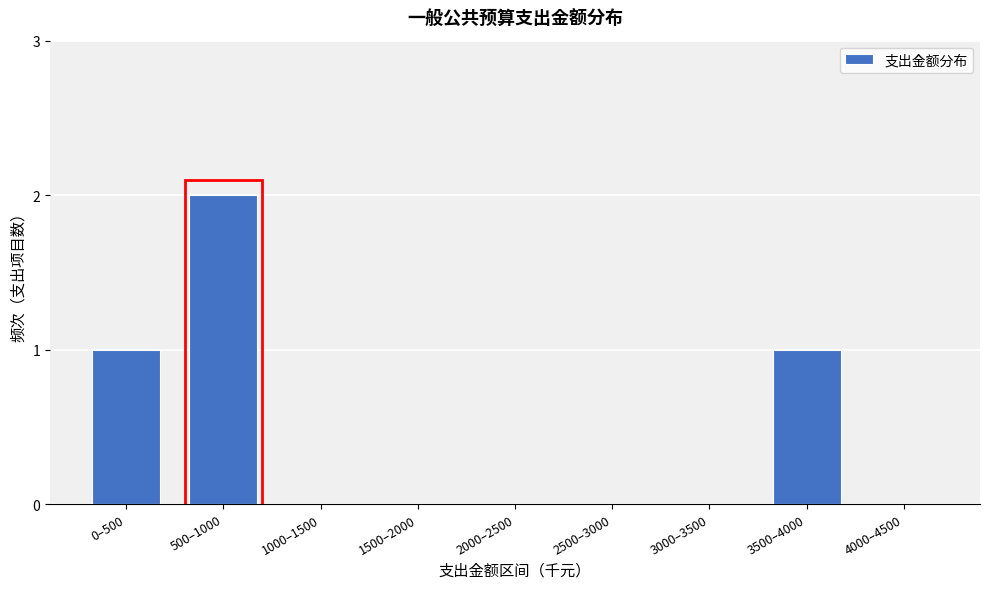

Reading left to right, list all the values displayed in this chart.

0–500=1	500–1000=2	1000–1500=0	1500–2000=0	2000–2500=0	2500–3000=0	3000–3500=0	3500–4000=1	4000–4500=0